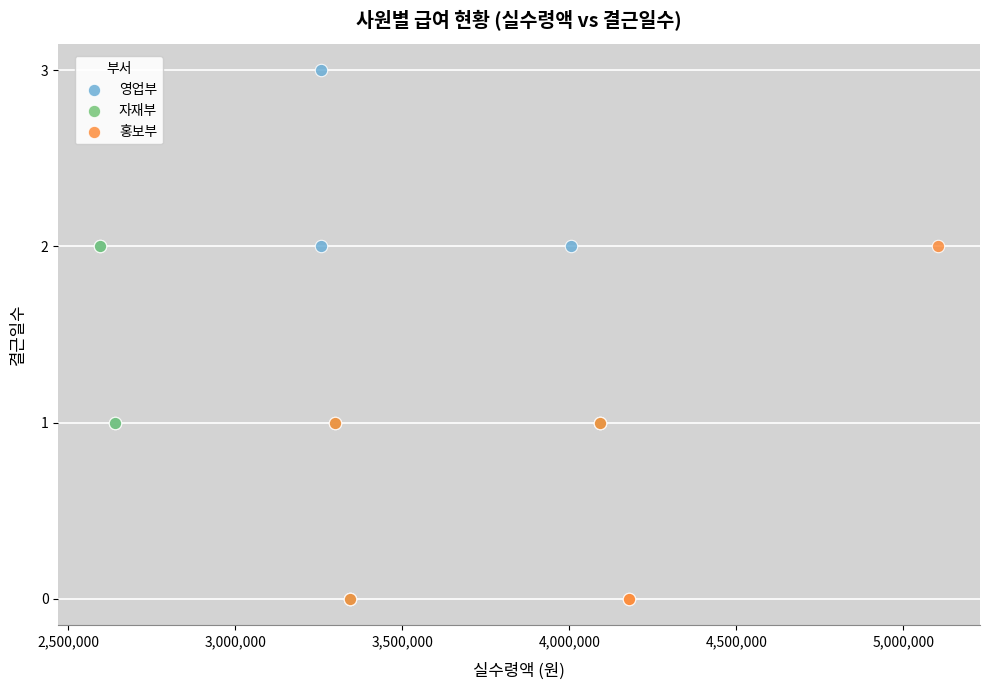

Which series reaches the maximum Y coordinate?

영업부